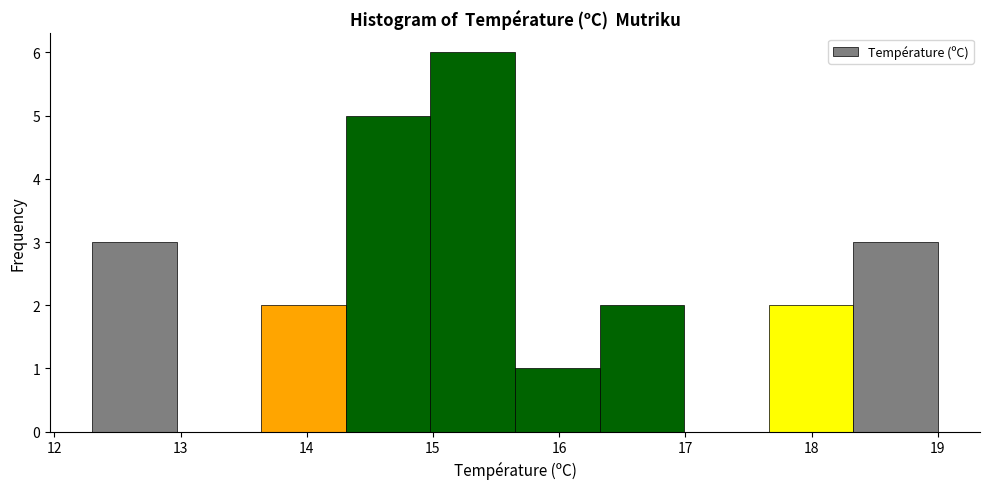

Which range on the x-axis has the tallest bar?

14.98 to 15.65